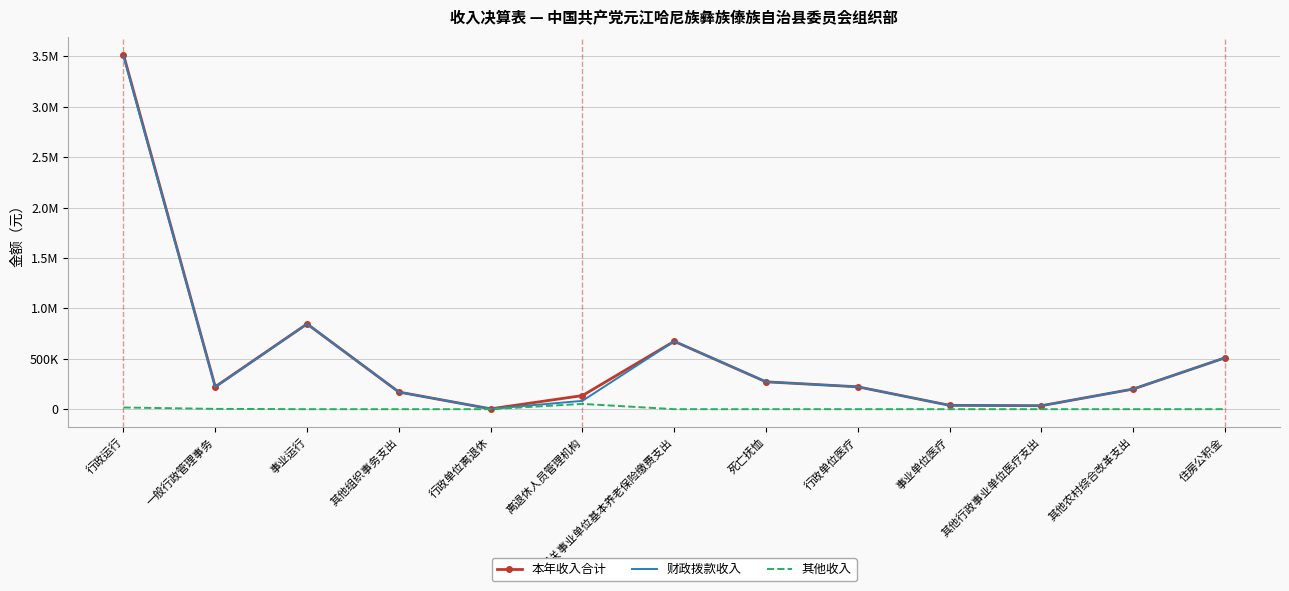

True or false: 其他收入 and 本年收入合计 cross at least once.

False